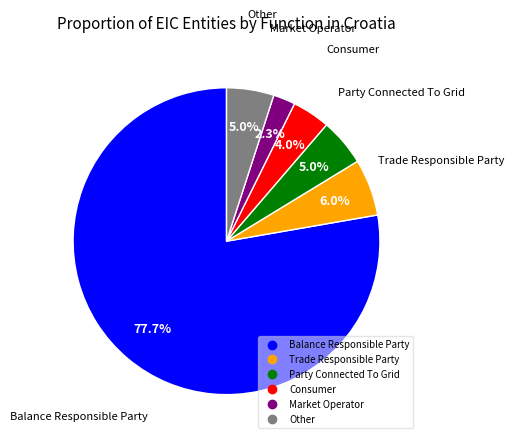

Combined, what portion of the pie is Other and Party Connected To Grid?

10.0%